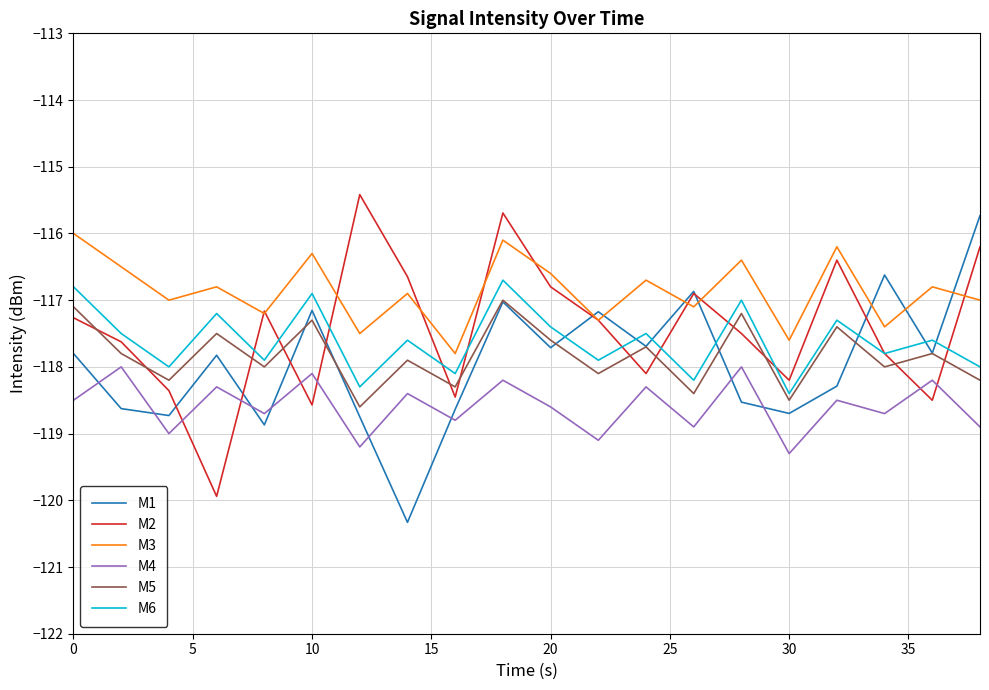

After their last crossing, which series has the higher values: M1 or M6?

M1